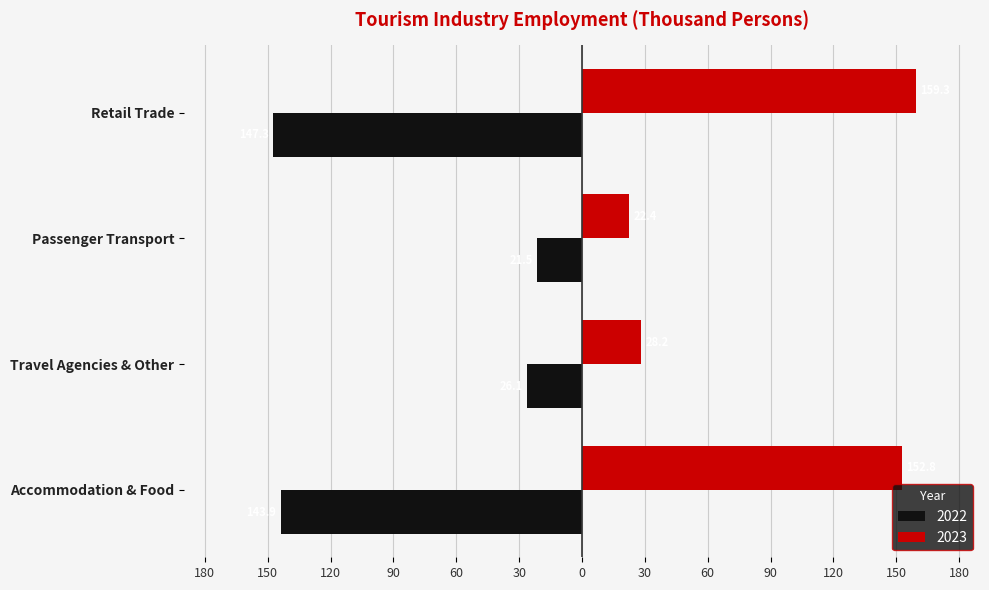

What is the label of the 2nd bar from the right?

Passenger Transport